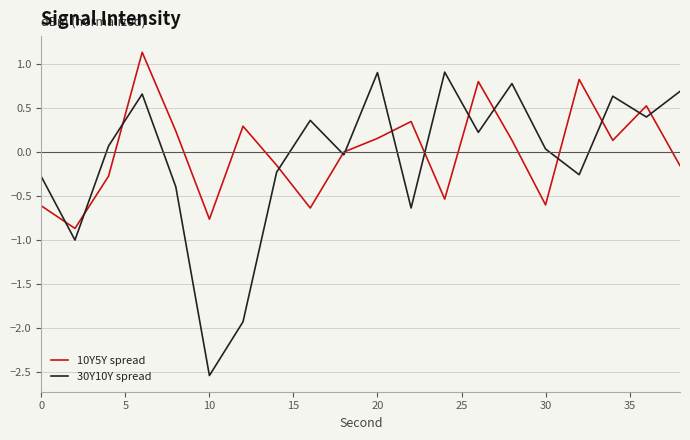

Rank the series by their maximum value, from highest to lowest.

10Y5Y spread, 30Y10Y spread